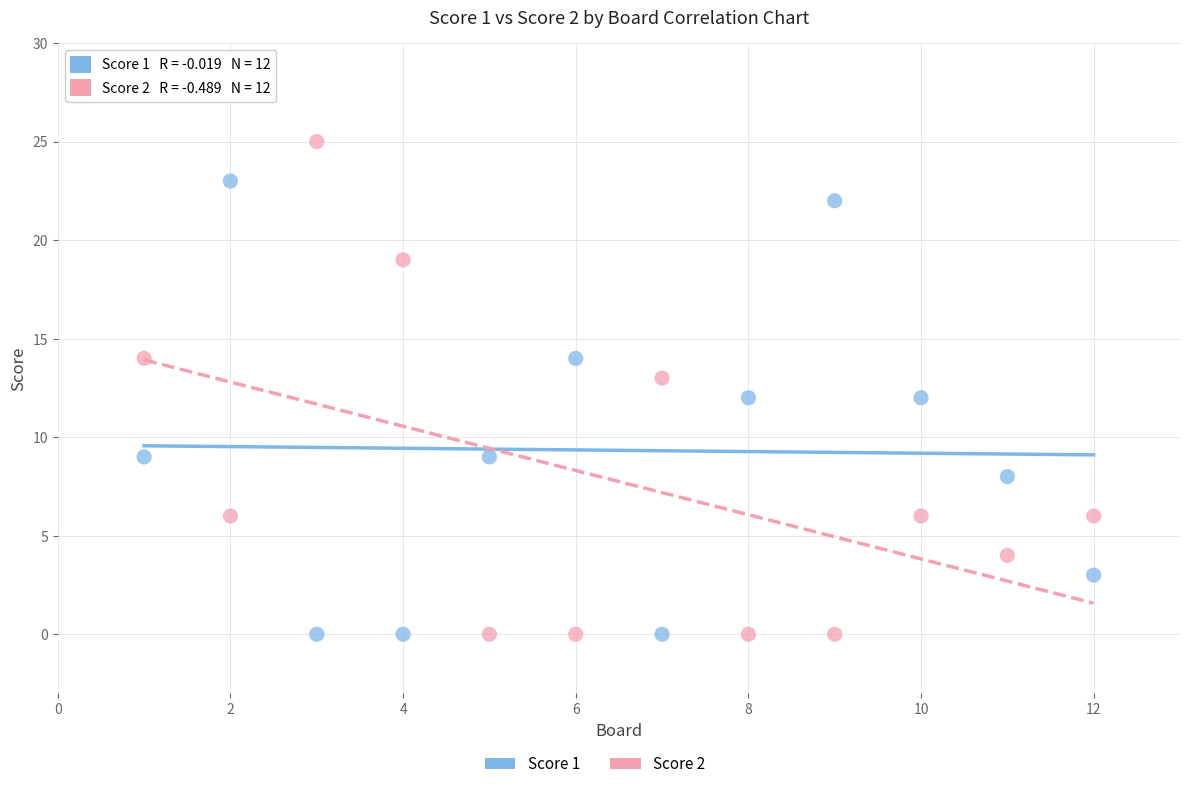

Across all data points, what is the range of X values (max minus min)?

11